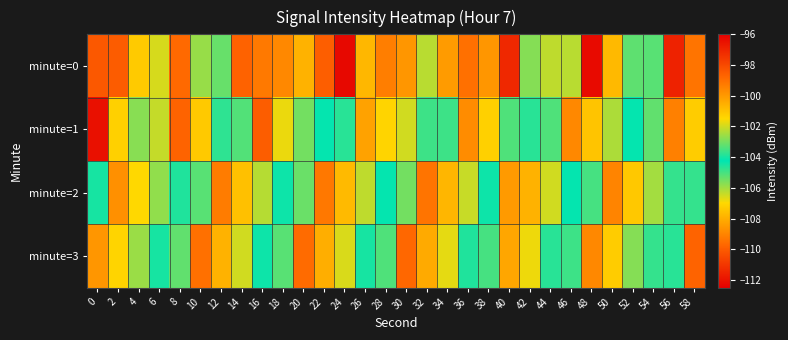

Reading left to right, list all the values displayed in this chart.

minute=0: 0=-110.1	2=-110.0	4=-101.2	6=-101.9	8=-109.6	10=-102.6	12=-105.4	14=-109.9	16=-109.3	18=-108.9	20=-107.9	22=-109.9	24=-112.3	26=-107.8	28=-109.2	30=-108.6	32=-102.3	34=-108.4	36=-109.5	38=-108.6	40=-111.4	42=-105.7	44=-102.2	46=-102.3	48=-112.2	50=-107.8	52=-103.2	54=-105.2	56=-111.5	58=-109.4
minute=1: 0=-96.5	2=-101.3	4=-102.8	6=-102.1	8=-109.8	10=-107.4	12=-103.8	14=-103.3	16=-110.0	18=-106.8	20=-105.5	22=-104.2	24=-103.8	26=-108.3	28=-107.1	30=-106.5	32=-104.9	34=-103.6	36=-108.8	38=-107.2	40=-105.1	42=-104.7	44=-103.4	46=-108.9	48=-107.5	50=-106.1	52=-104.3	54=-103.2	56=-109.1	58=-107.3
minute=2: 0=-104.5	2=-108.7	4=-107.0	6=-105.8	8=-104.6	10=-103.3	12=-109.2	14=-107.6	16=-106.2	18=-104.4	20=-103.1	22=-109.3	24=-107.7	26=-106.3	28=-104.2	30=-103.0	32=-109.4	34=-107.8	36=-106.4	38=-104.1	40=-108.5	42=-107.9	44=-106.5	46=-104.3	48=-103.5	50=-109.0	52=-107.4	54=-106.0	56=-104.8	58=-103.7
minute=3: 0=-108.6	2=-107.1	4=-105.9	6=-104.5	8=-103.2	10=-109.5	12=-107.9	14=-106.5	16=-104.4	18=-103.3	20=-109.6	22=-108.0	24=-106.6	26=-104.5	28=-103.4	30=-109.7	32=-108.1	34=-106.7	36=-104.6	38=-103.5	40=-108.2	42=-106.8	44=-104.7	46=-103.6	48=-108.9	50=-107.3	52=-105.7	54=-104.8	56=-103.8	58=-109.8